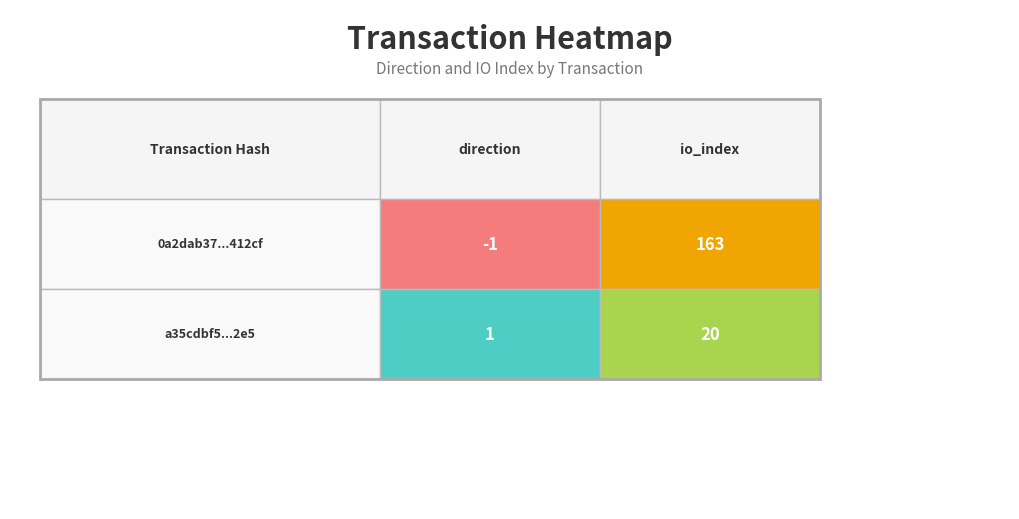

How many categories are shown in the chart?

2